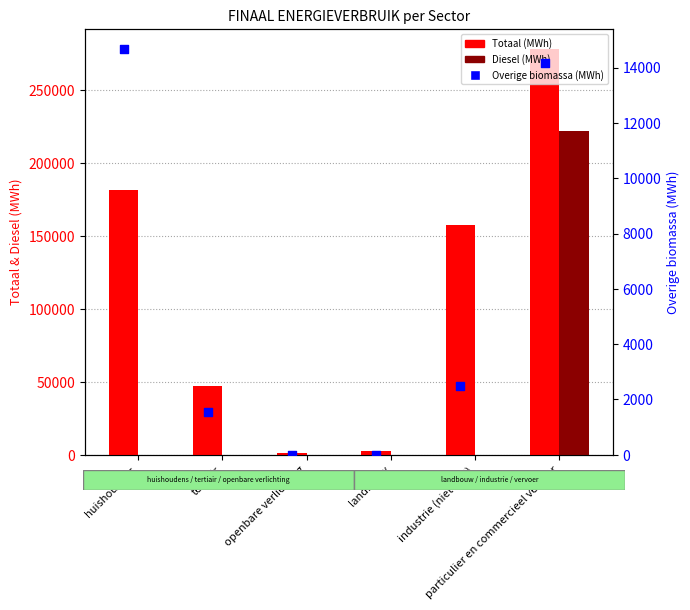

Which series contains the highest Y value?

Totaal (MWh)